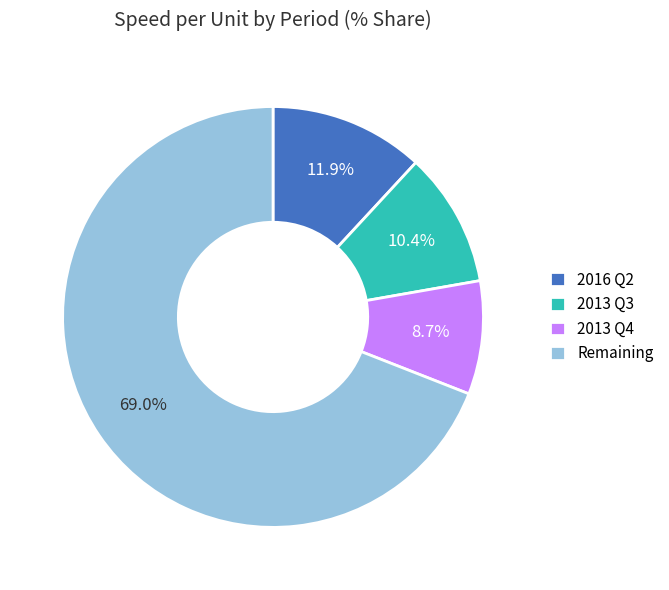

How many segments does this pie chart have?

4